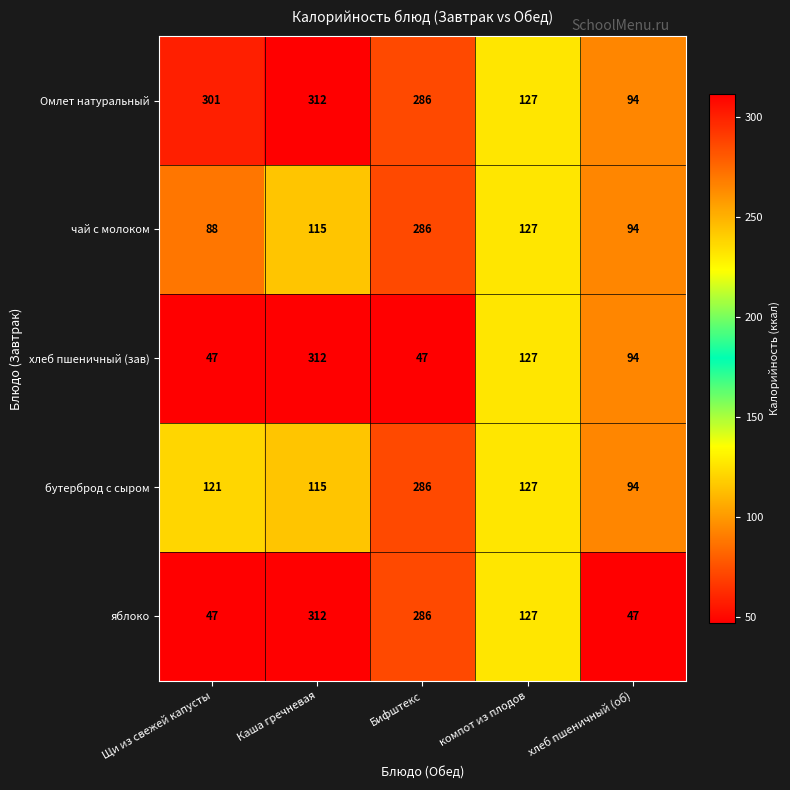

What is the average value of the бутерброд с сыром series?

149